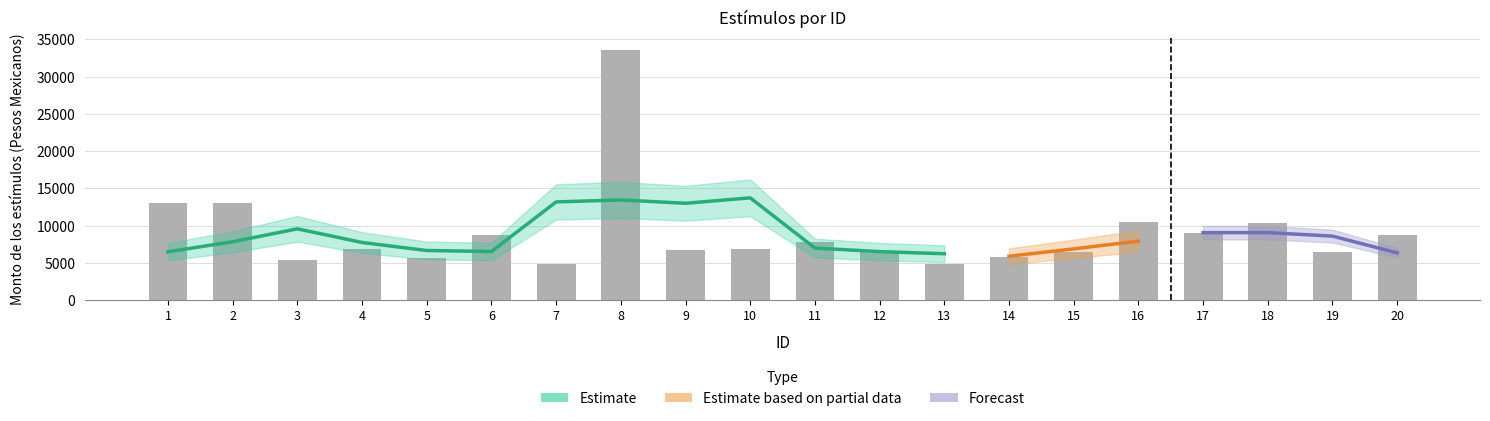

Reading left to right, list all the values displayed in this chart.

1=13011.6	2=12999.3	3=5376.0	4=6941.7	5=5681.7	6=8688.0	7=4838.4	8=33557.1	9=6746.7	10=6901.5	11=7757.1	12=6596.7	13=4838.7	14=5766.0	15=6406.5	16=10559.4	17=8998.2	18=10327.2	19=6406.5	20=8688.0